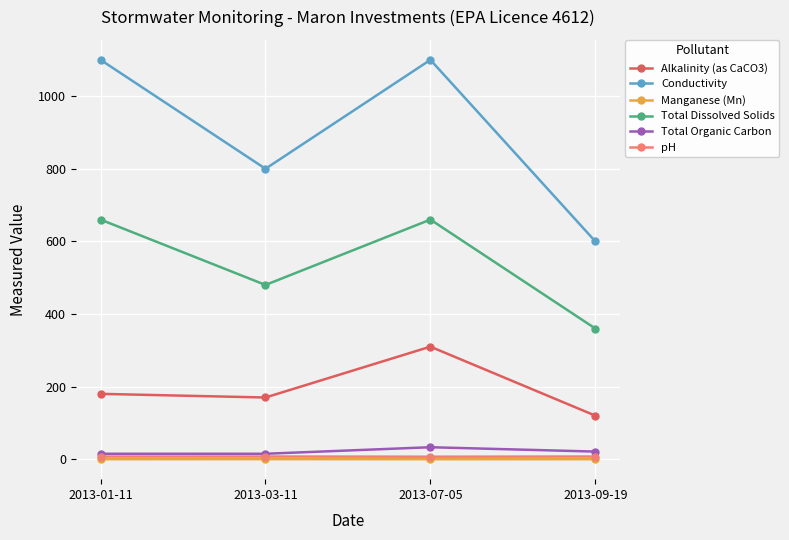

The value of Alkalinity (as CaCO3) at 2013-03-11 is 170.0. True or false?

True